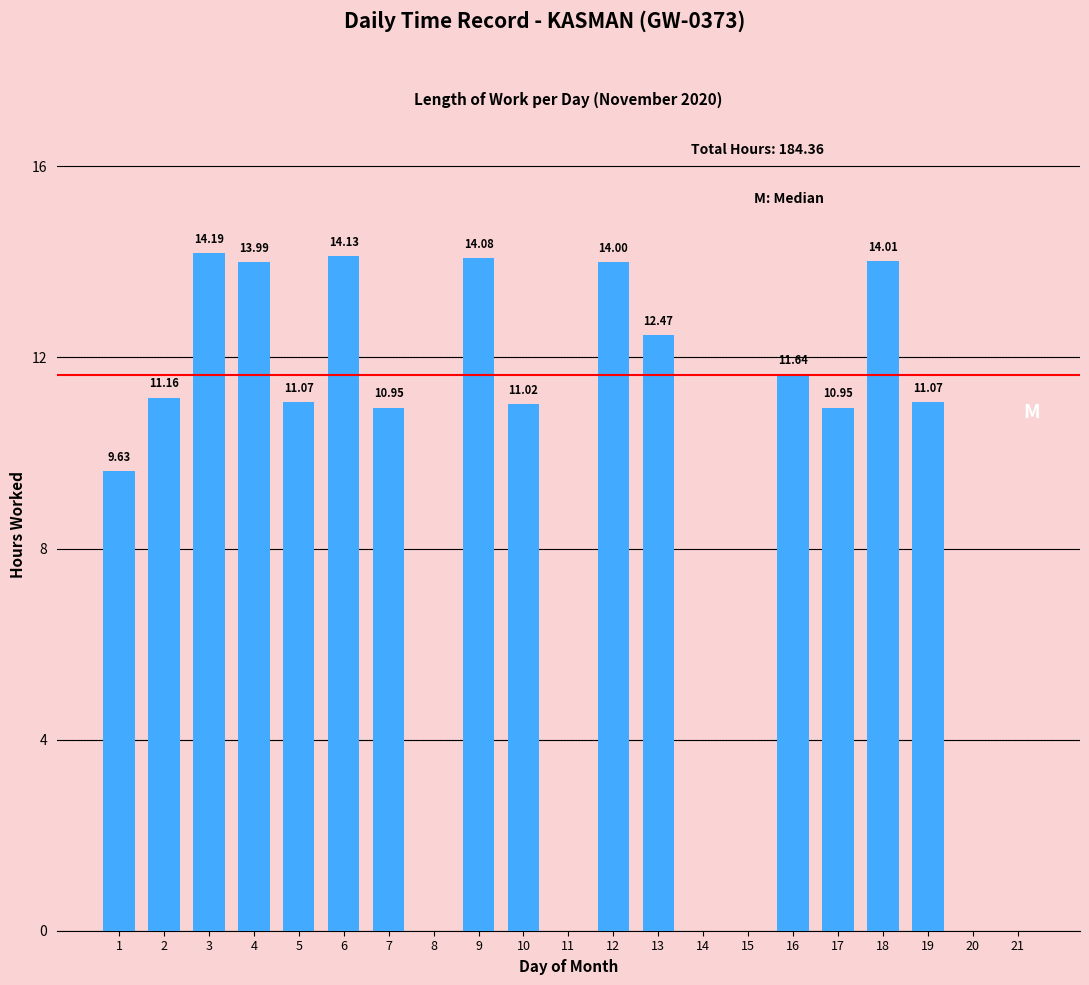

Between 11 and 1, which is larger?

1